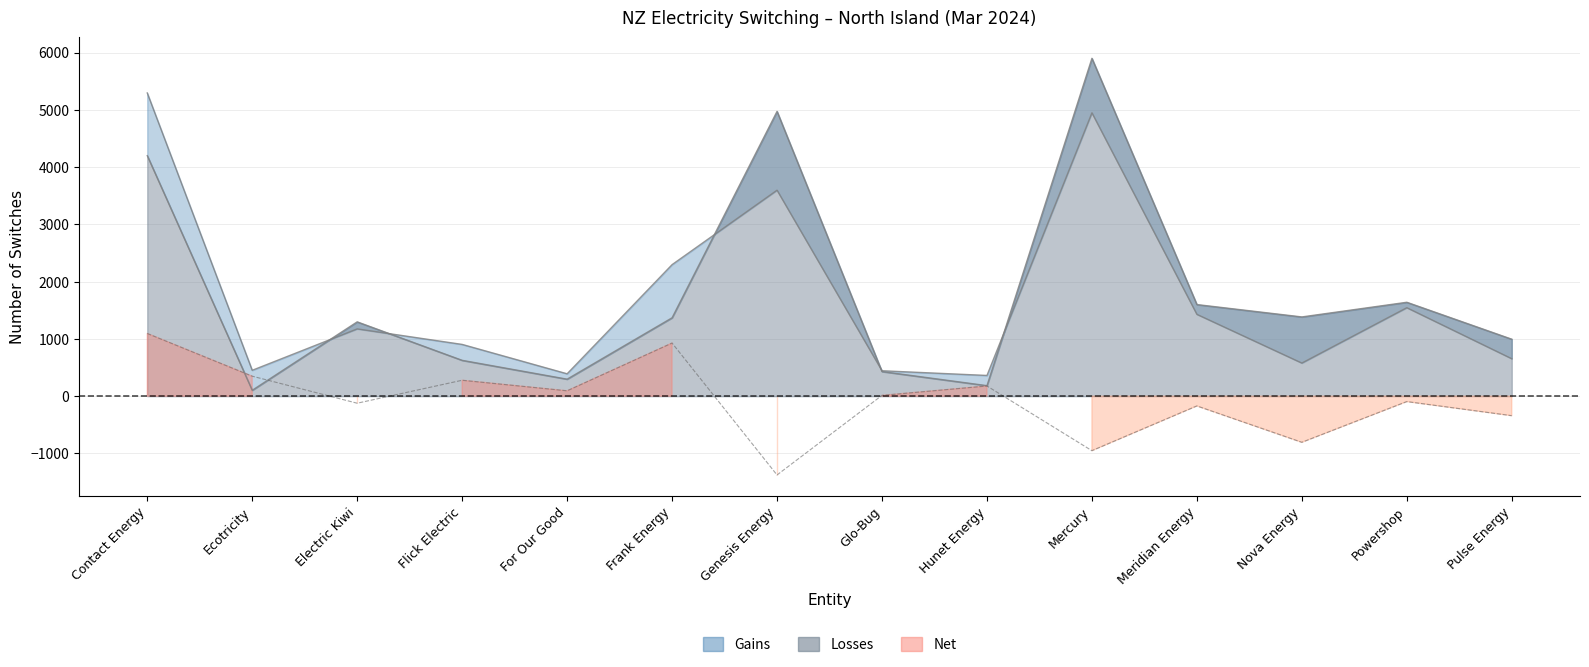

What is the average value of the Losses series?

1786